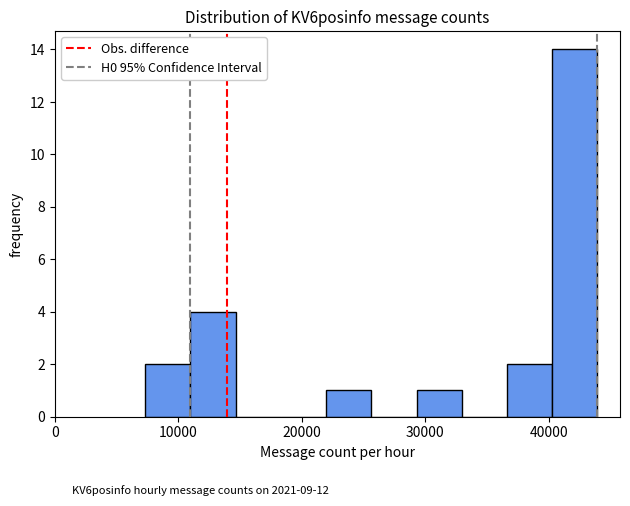

Read against the x-axis, roughly where is the centre of the tallest bar?

42000